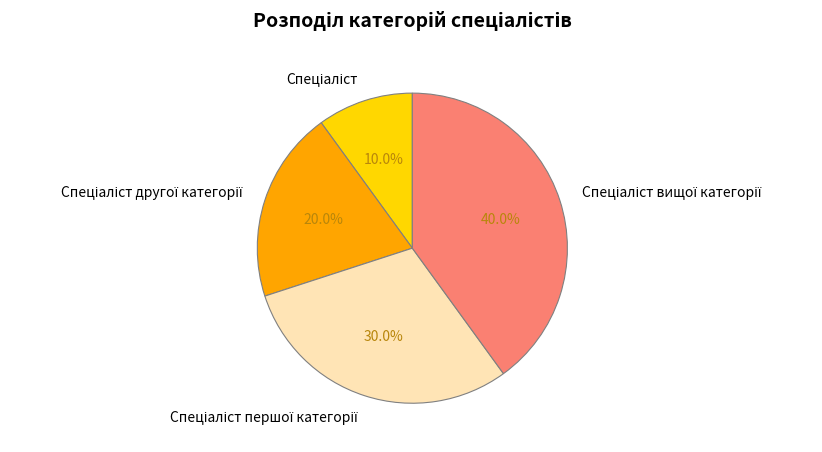

Is there a majority slice in this chart?

No